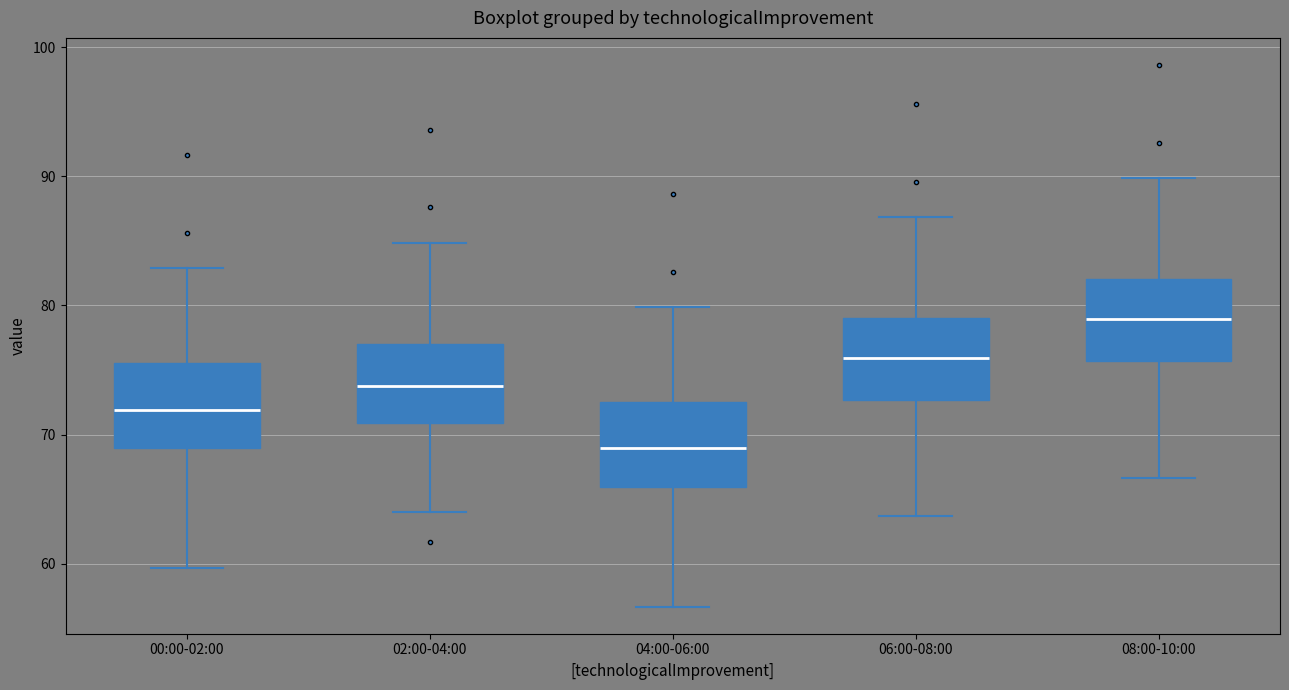

Where does the median line of the box for 00:00-02:00 sit on the y-axis? The values are not printed on the chart, so give them approximately, as read against the axis.

72